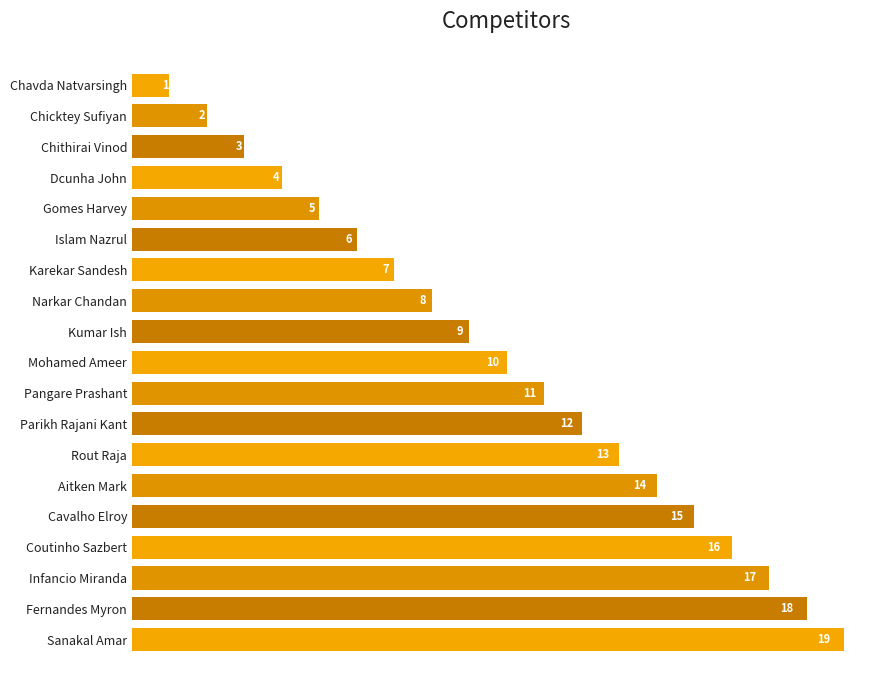

What is the maximum value shown in the chart?

19